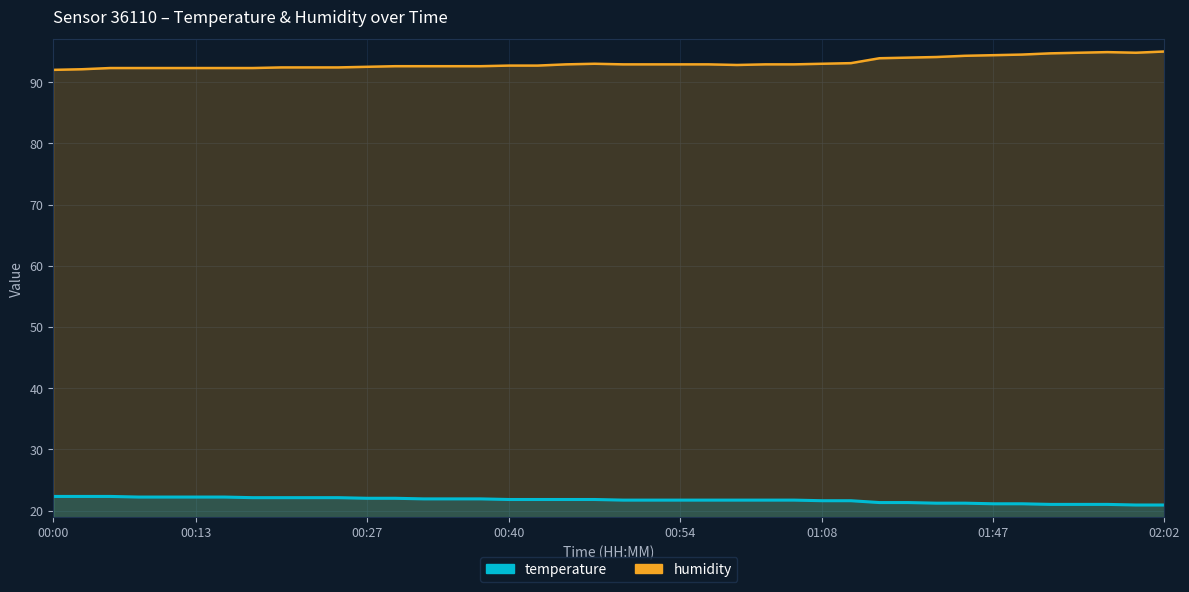

At which label is temperature closest to 21?

01:52